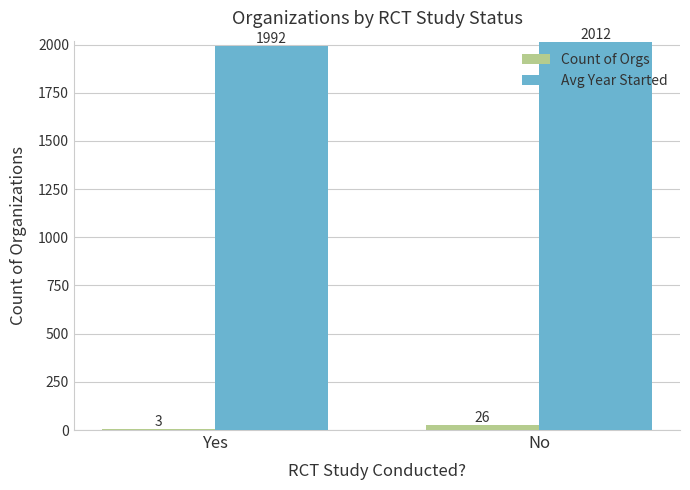

The value of Count of Orgs at No is 26. True or false?

True